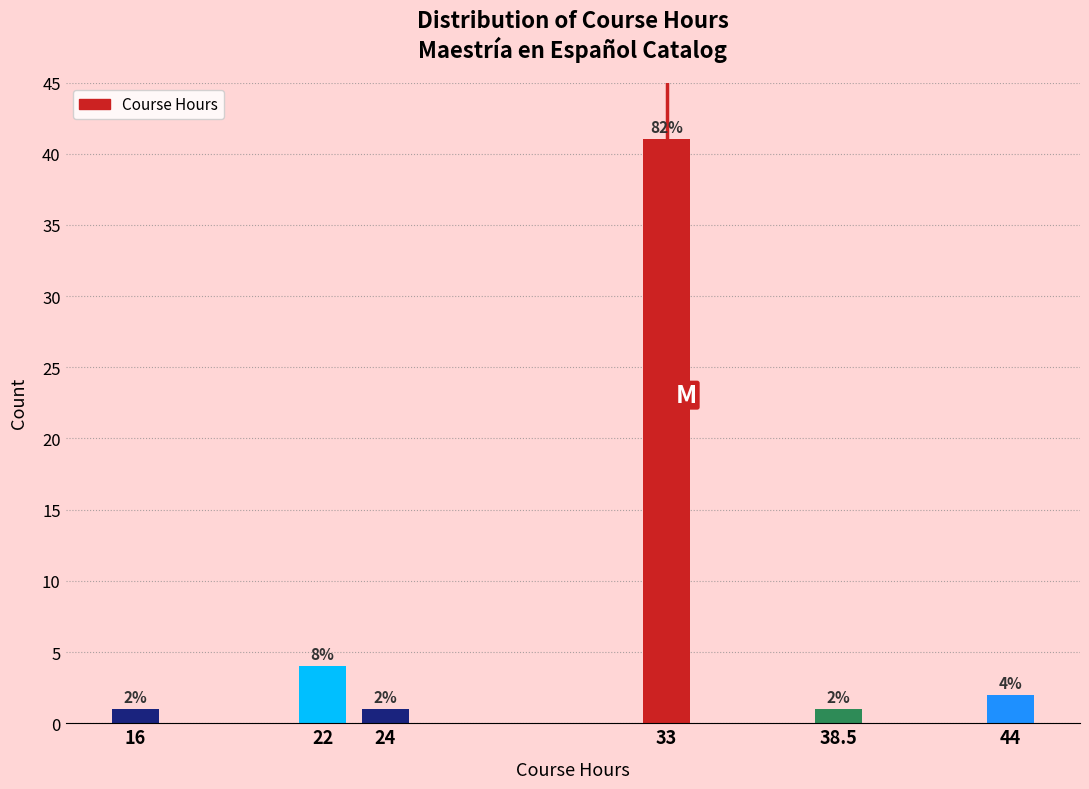

Reading right to left, list all the values displayed in this chart.

2	1	41	1	4	1